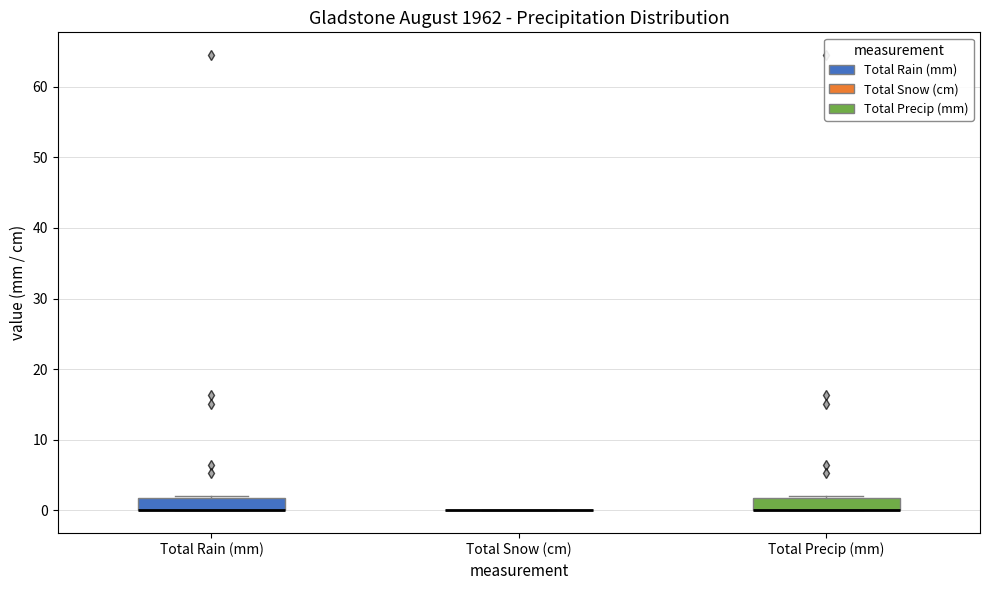

Reading left to right, transcribe this box plot: for each box, give where its median line is, the range the box spans, and where its two whiskers end, as read against the y-axis. The values are not printed on the chart, so give them approximately, as read against the axis.

Total Rain (mm): median 0 (drawn on the box's lower edge), box 0 to 2, whiskers 0 to 2
Total Snow (cm): box collapsed to a line at 0, whiskers 0 to 0
Total Precip (mm): median 0 (drawn on the box's lower edge), box 0 to 2, whiskers 0 to 2